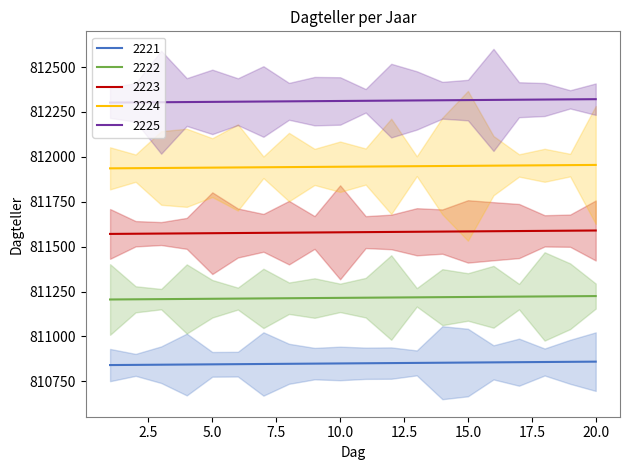

Reading left to right, extract all data points from this chart.

2221: 1=810841	2=810842	3=810843	4=810844	5=810845	6=810846	7=810847	8=810848	9=810849	10=810850	11=810851	12=810852	13=810853	14=810854	15=810855	16=810856	17=810857	18=810858	19=810859	20=810860
2222: 1=811206	2=811207	3=811208	4=811209	5=811210	6=811211	7=811212	8=811213	9=811214	10=811215	11=811216	12=811217	13=811218	14=811219	15=811220	16=811221	17=811222	18=811223	19=811224	20=811225
2223: 1=811571	2=811572	3=811573	4=811574	5=811575	6=811576	7=811577	8=811578	9=811579	10=811580	11=811581	12=811582	13=811583	14=811584	15=811585	16=811586	17=811587	18=811588	19=811589	20=811590
2224: 1=811936	2=811937	3=811938	4=811939	5=811940	6=811941	7=811942	8=811943	9=811944	10=811945	11=811946	12=811947	13=811948	14=811949	15=811950	16=811951	17=811952	18=811953	19=811954	20=811955
2225: 1=812302	2=812303	3=812304	4=812305	5=812306	6=812307	7=812308	8=812309	9=812310	10=812311	11=812312	12=812313	13=812314	14=812315	15=812316	16=812317	17=812318	18=812319	19=812320	20=812321